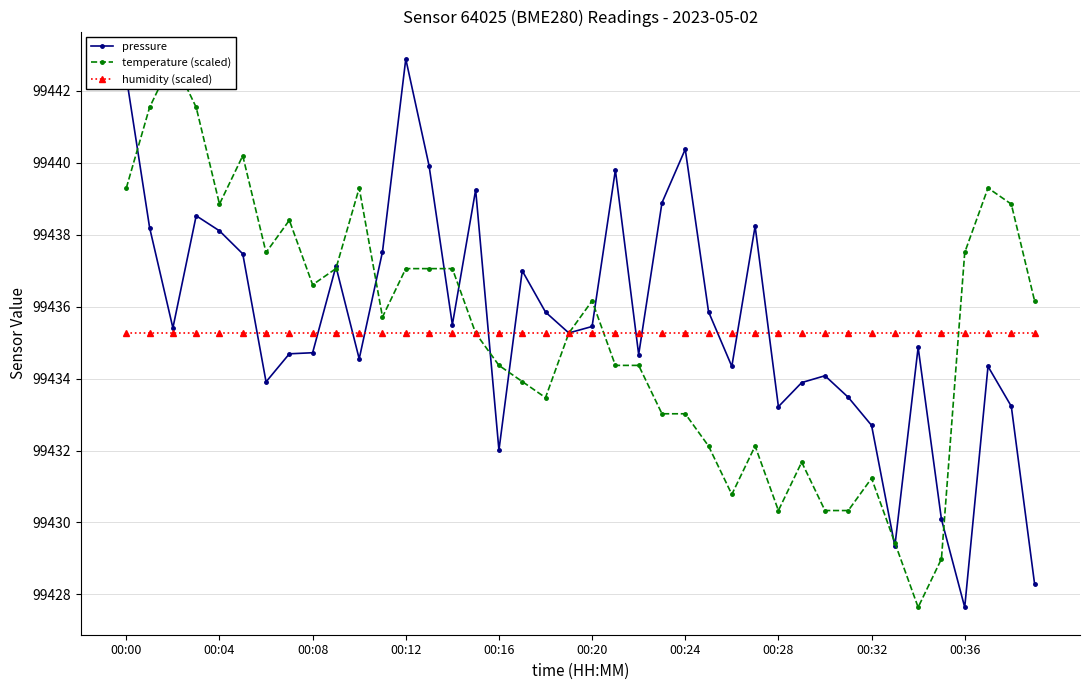

The humidity (scaled) series shows 129997.2 at 00:28. True or false?

False